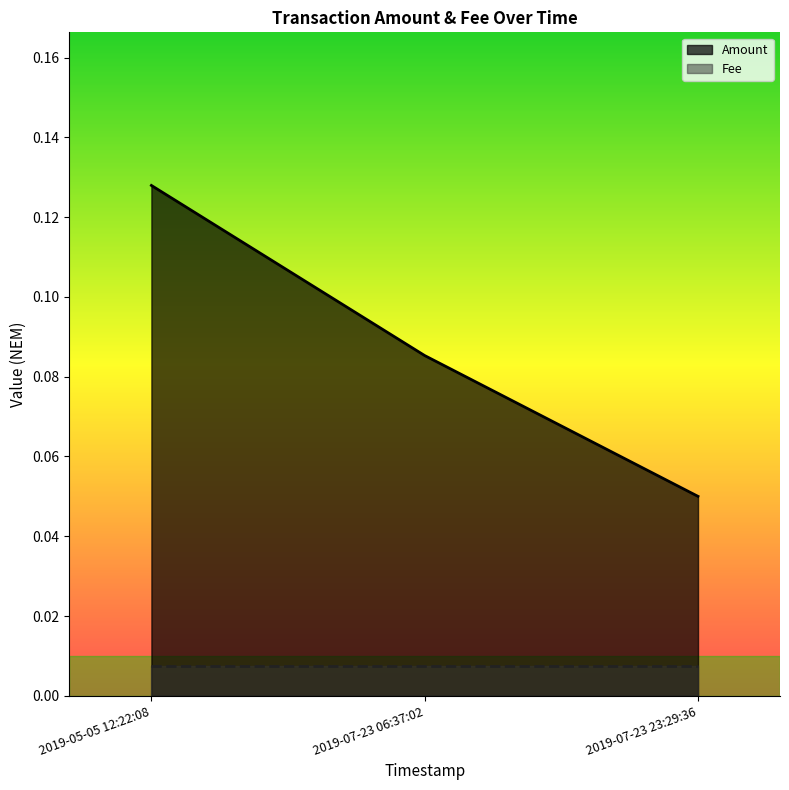

The chart shows a value of 0.1 at 2019-07-23 06:37:02. True or false?

False